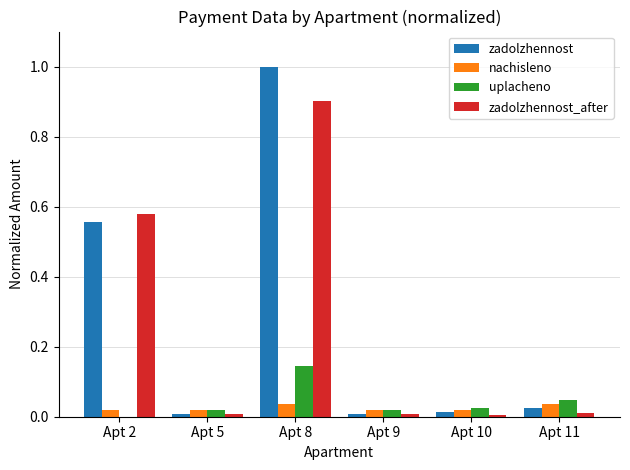

Is the value of zadolzhennost at Apt 8 greater than the value of uplacheno at Apt 8?

Yes